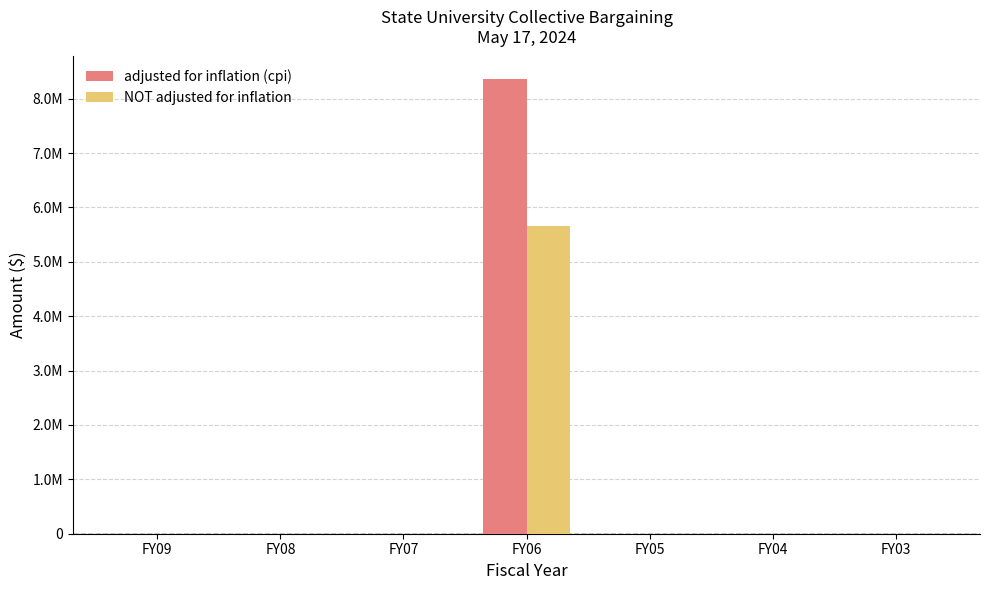

Reading left to right, list all the values displayed in this chart.

adjusted for inflation (cpi): 0	0	0	8358185	0	0	0
NOT adjusted for inflation: 0	0	0	5660089	0	0	0